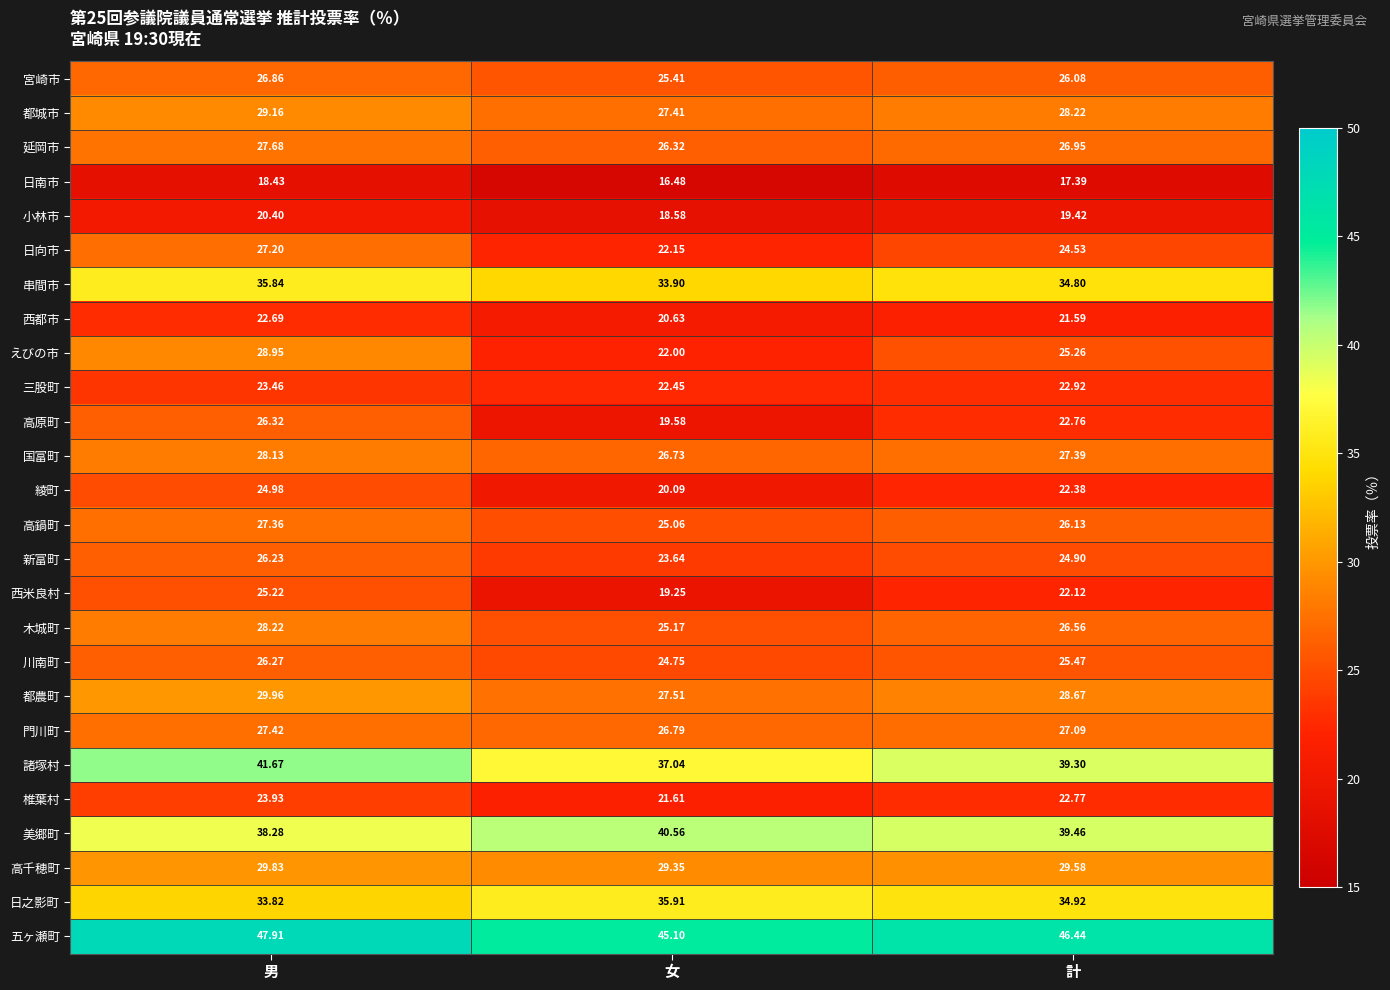

Rank the categories by 新富町 value from highest to lowest.

男, 計, 女